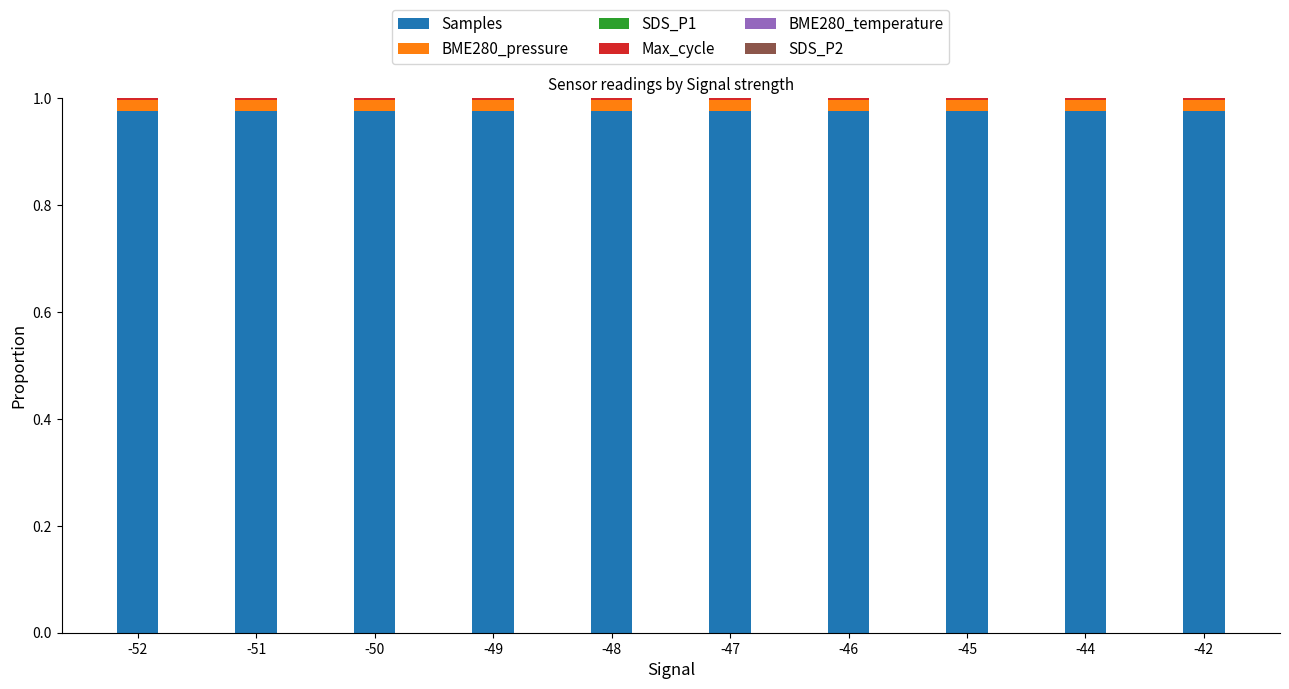

True or false: Samples has a value of 1.3 at -52.

False